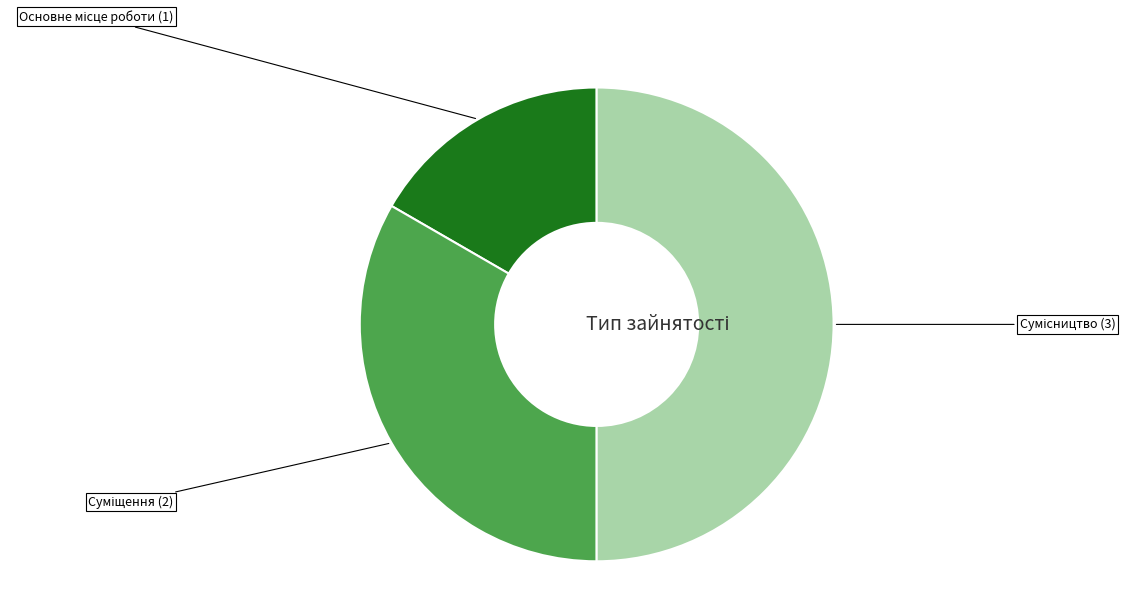

How many slices are in this pie chart?

3